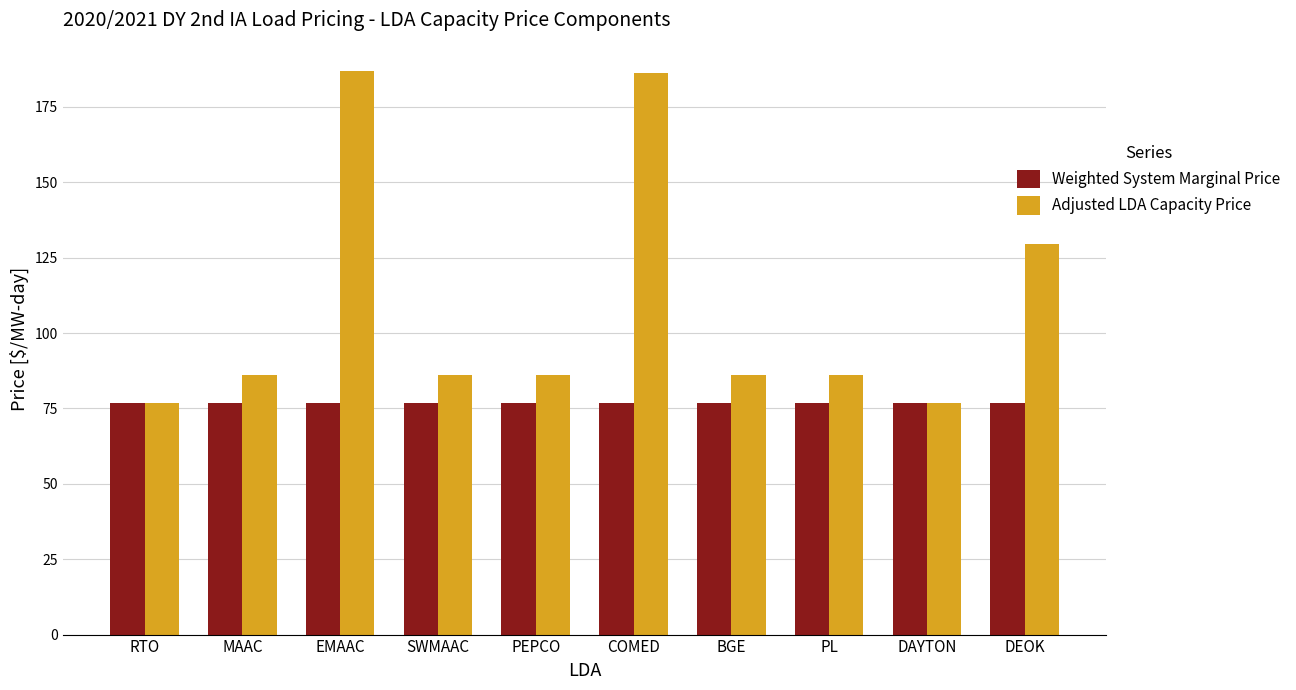

The value of Weighted System Marginal Price at SWMAAC is 76.7. True or false?

True